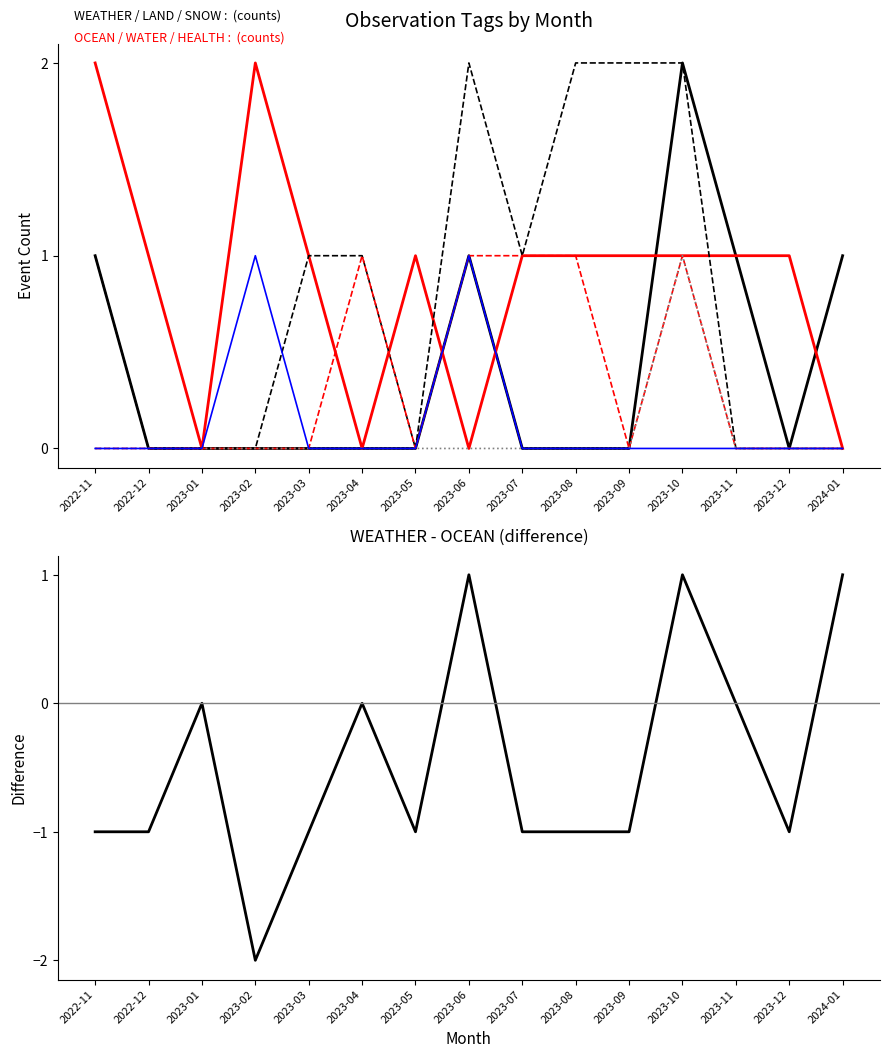

True or false: WEATHER and WATER intersect in this chart.

False